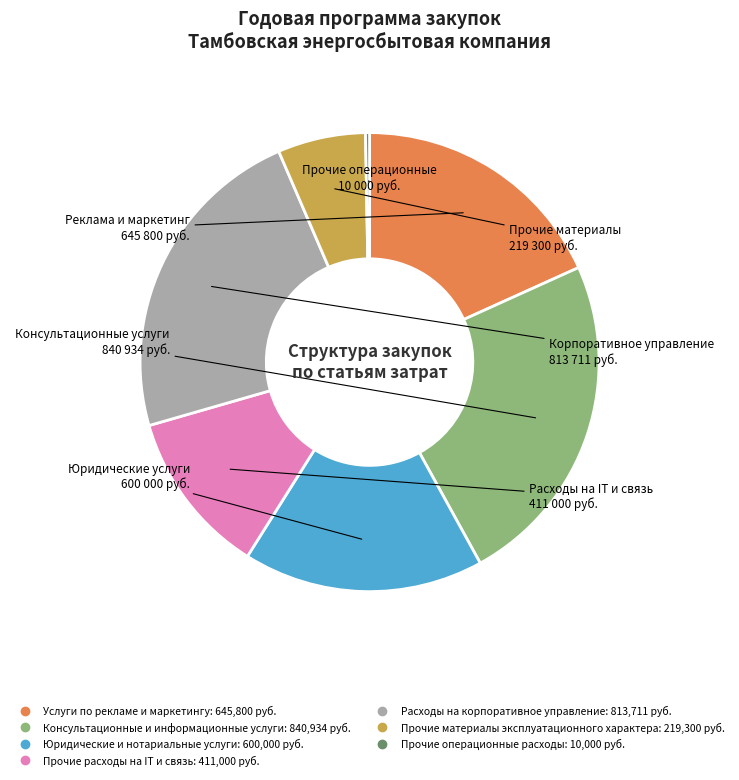

How many slices are in this pie chart?

7